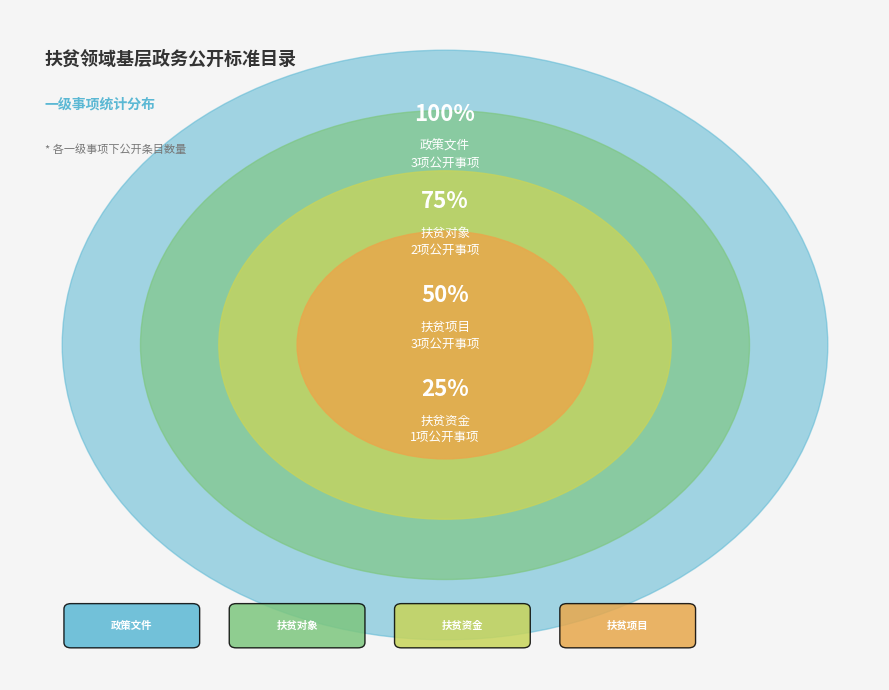

Count the number of slices in the pie.

4